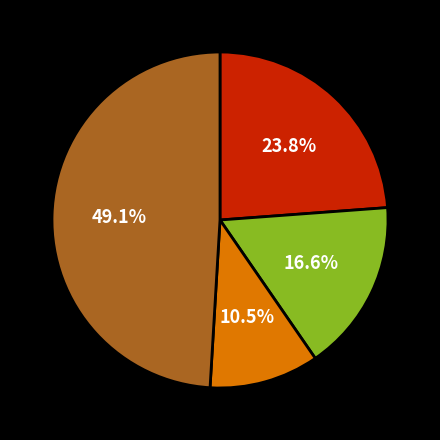

Is there any slice that represents more than half of the pie?

No